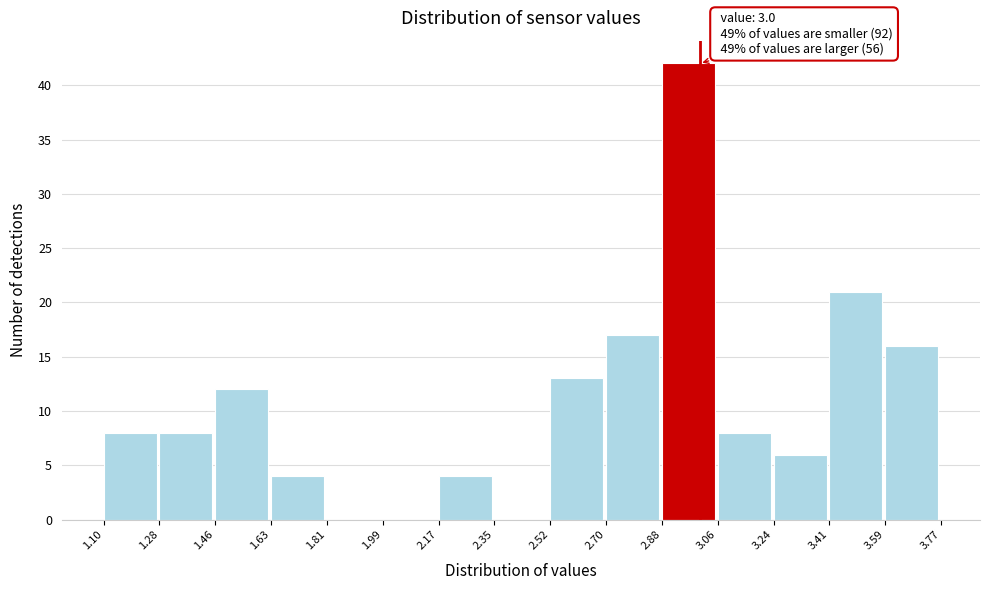

Which range on the x-axis has the tallest bar?

2.88 to 3.06